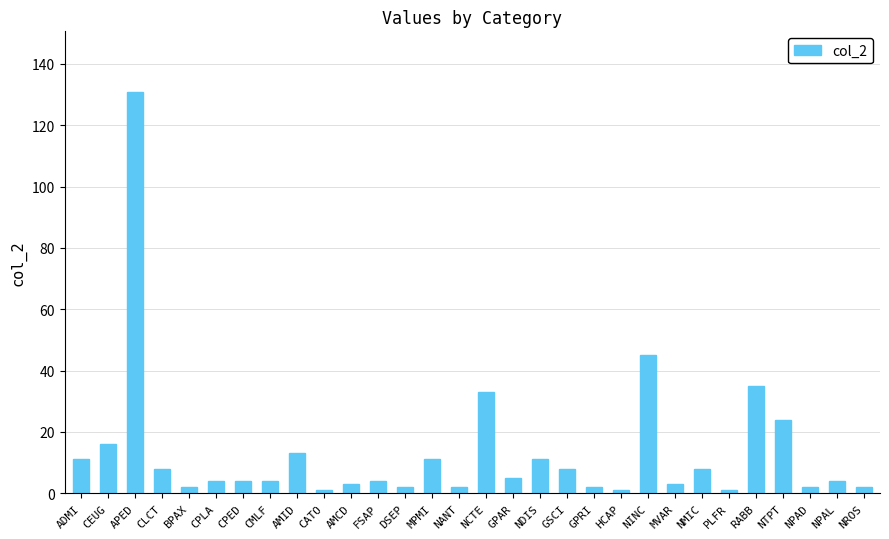

What is the difference between the maximum and second lowest values?

130